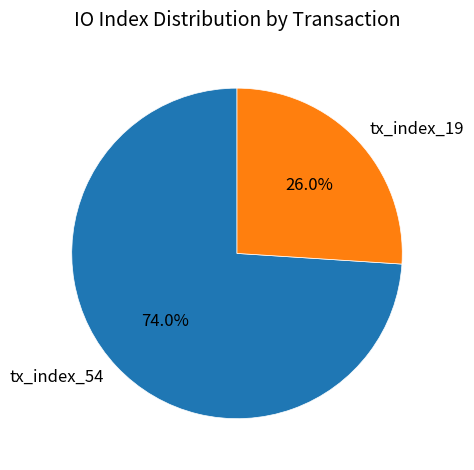

What portion of the pie excludes tx_index_54?

26.0%